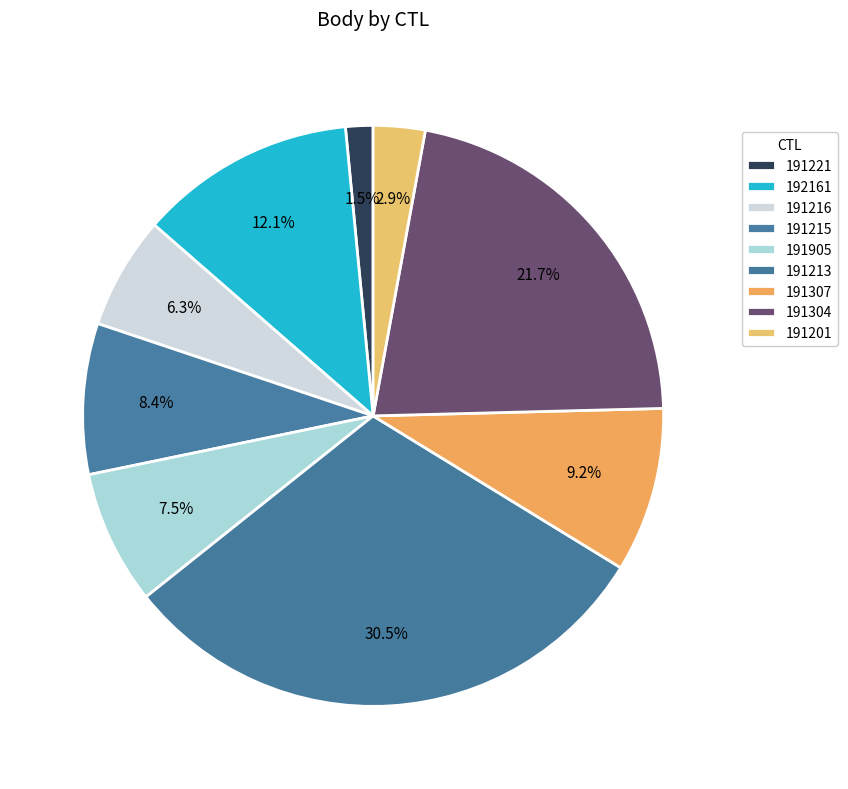

How many slices are in this pie chart?

9